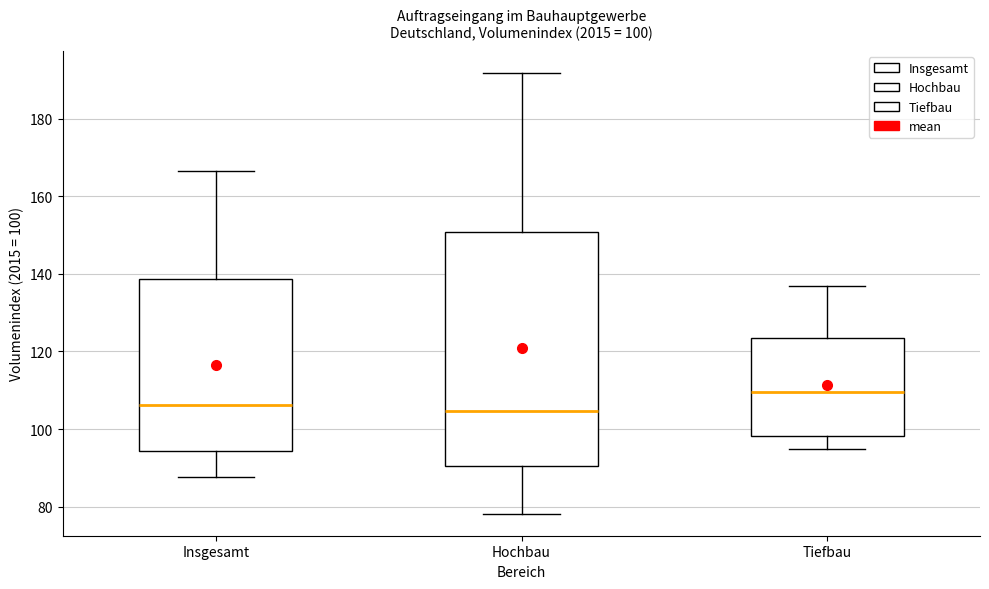

Which box is the tallest, from its lower edge to its upper edge?

Hochbau